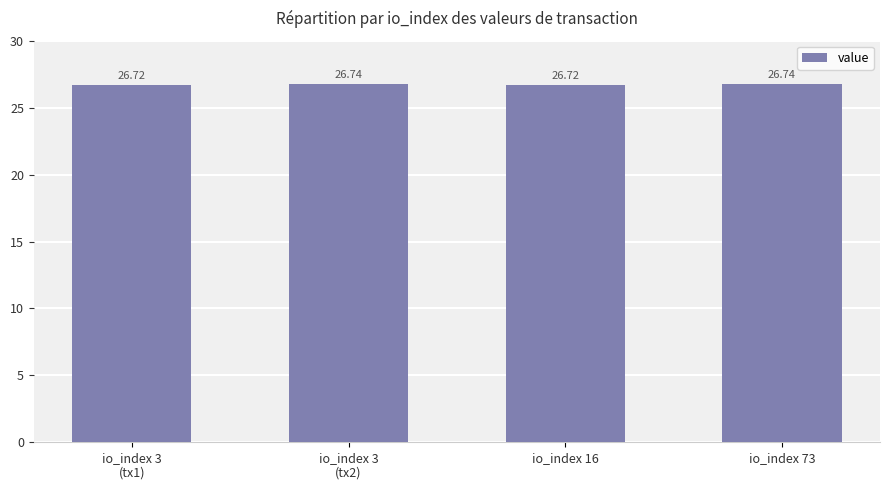

What is the label of the 1st bar from the left?

io_index 3
(tx1)